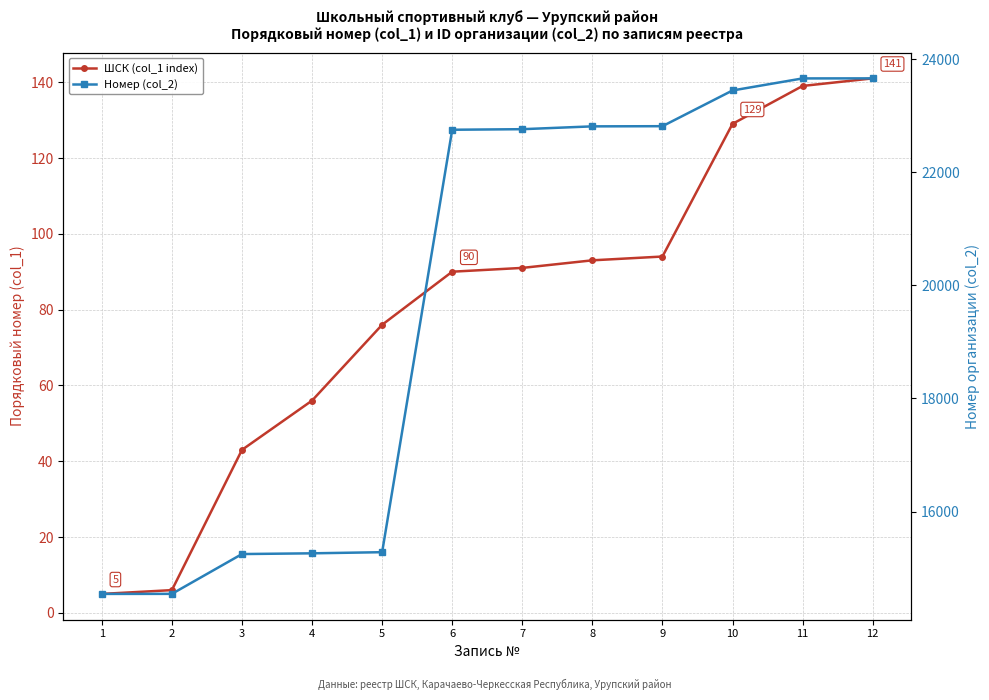

What is the highest value of the Номер (col_2) series?

23662